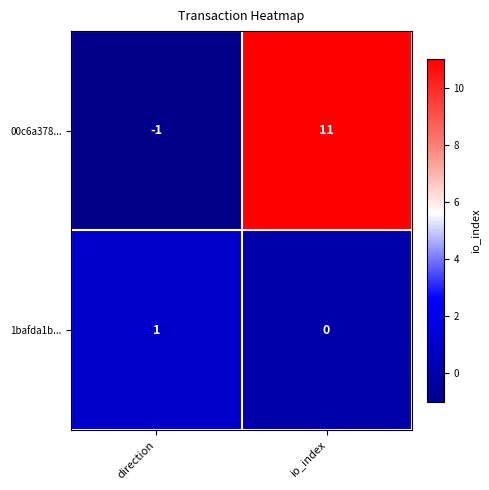

What is the minimum value shown in the chart?

-1